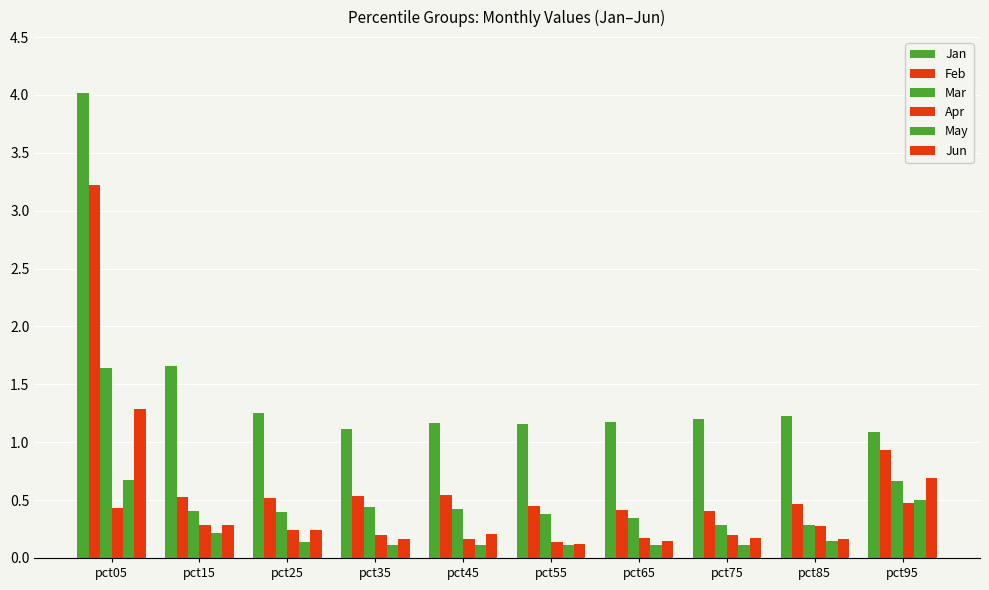

Rank the categories by Mar value from highest to lowest.

pct05, pct95, pct35, pct45, pct15, pct25, pct55, pct65, pct85, pct75